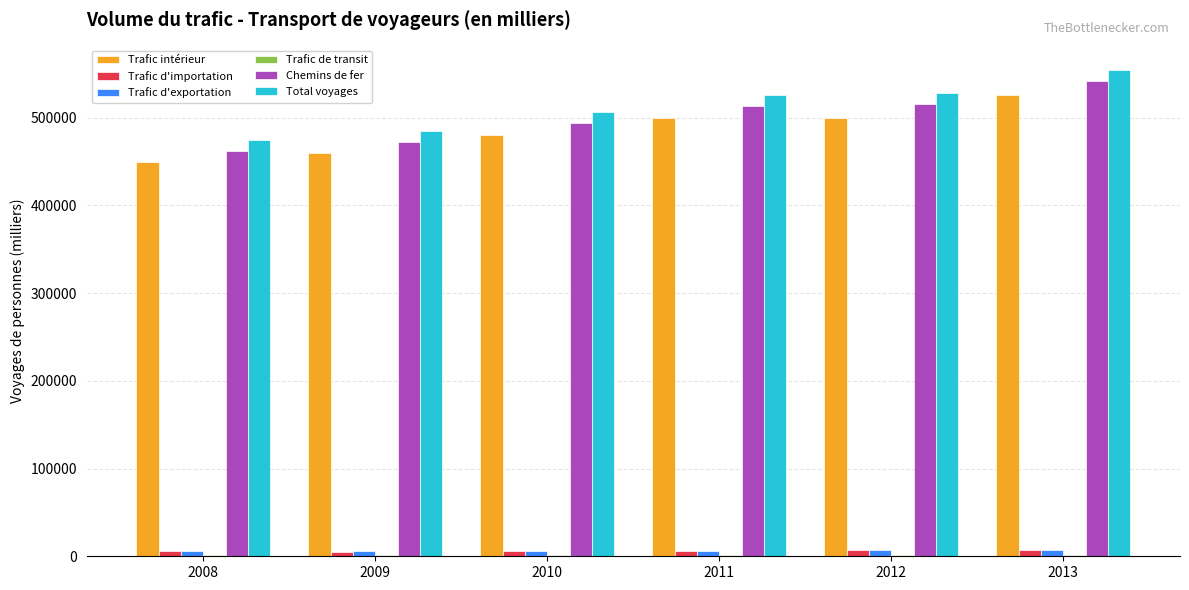

What is the highest value of the Chemins de fer series?

541910